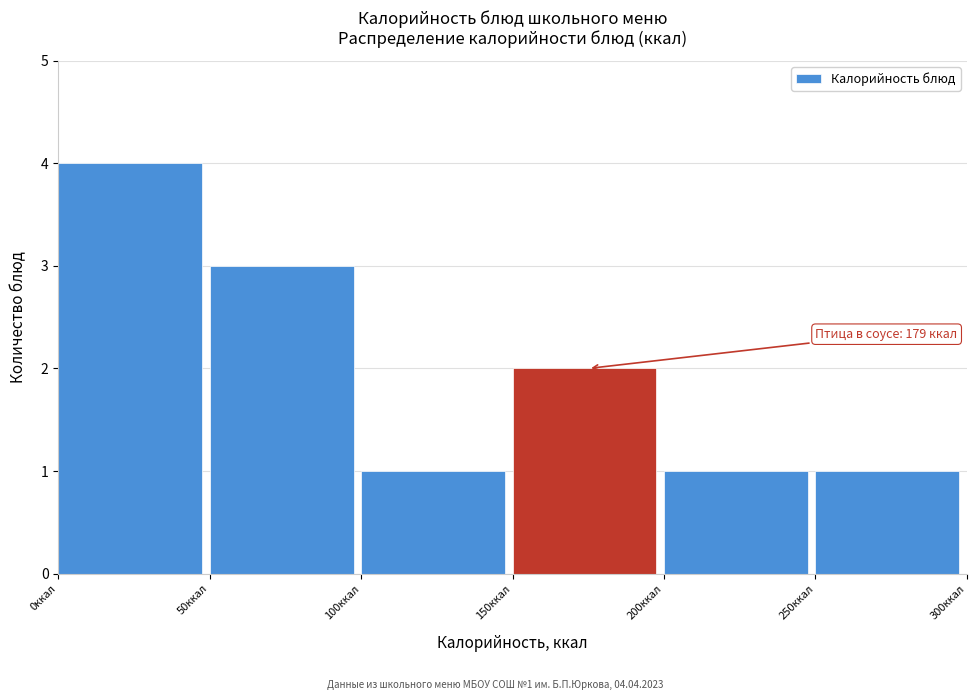

Which range on the x-axis has the tallest bar?

0 to 50